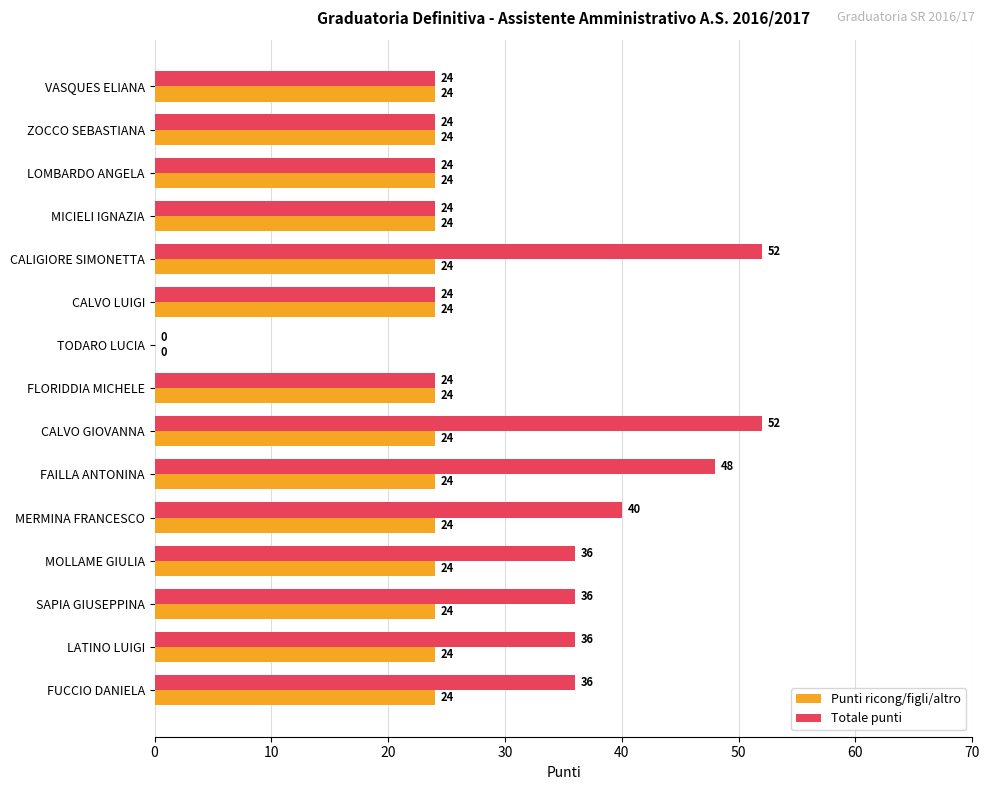

What is the maximum value for Punti ricong/figli/altro?

24